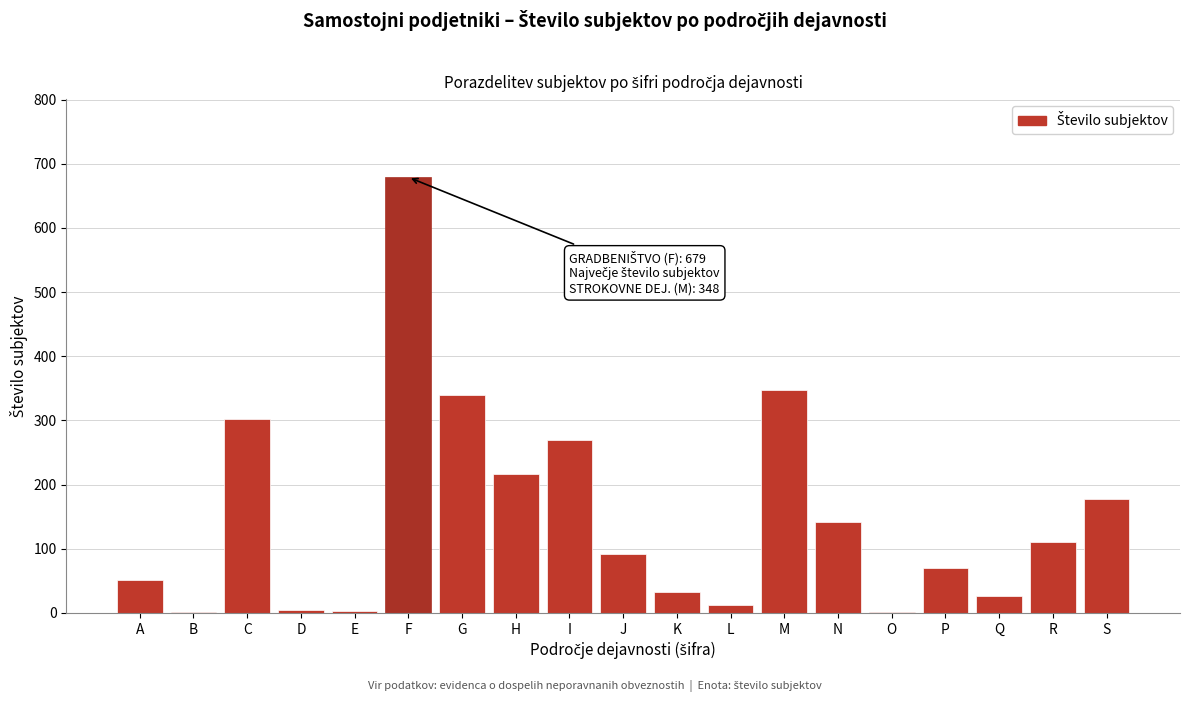

What is the sum of all values?

2881